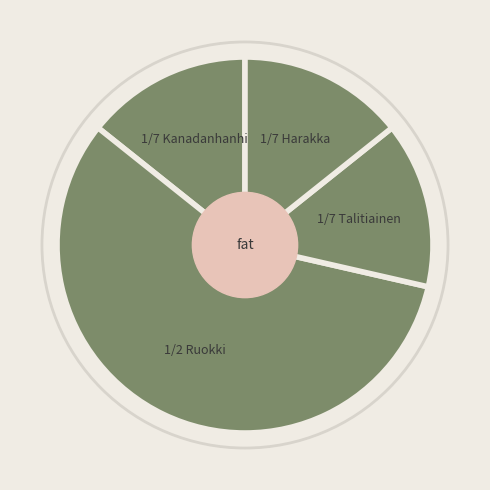

Which category has the biggest portion of the pie?

Ruokki